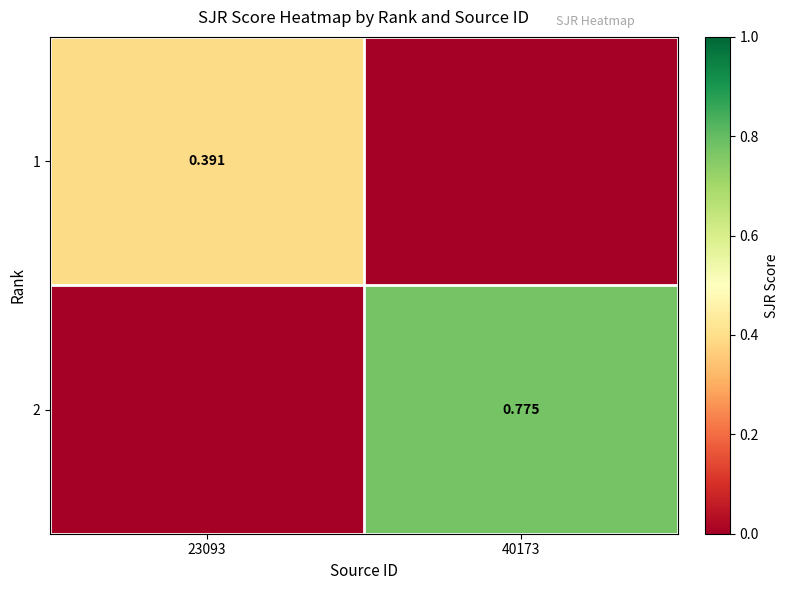

Between 23093 and 40173, which is larger?

23093